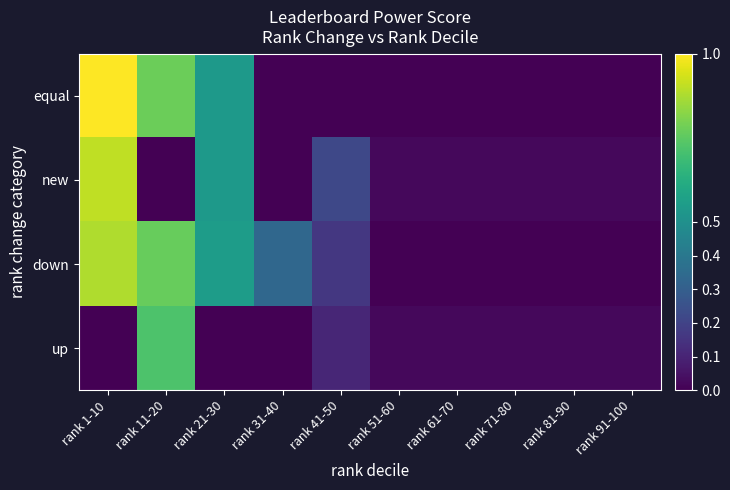

At which category is the sum across all series the highest?

rank 1-10